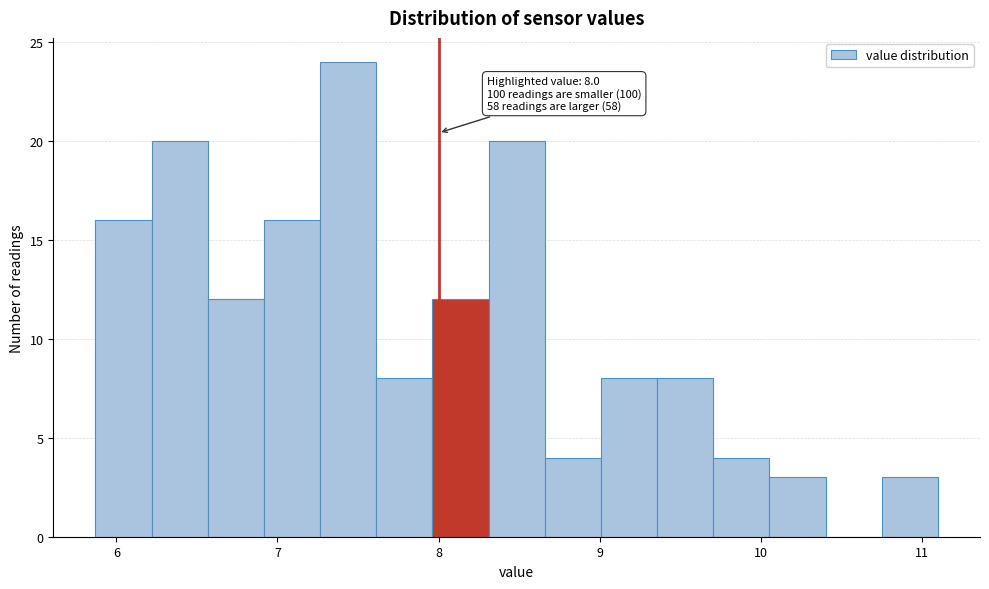

Around what value on the x-axis is the tallest bar? Give the approximate position of its centre, as read against the axis.

7.4